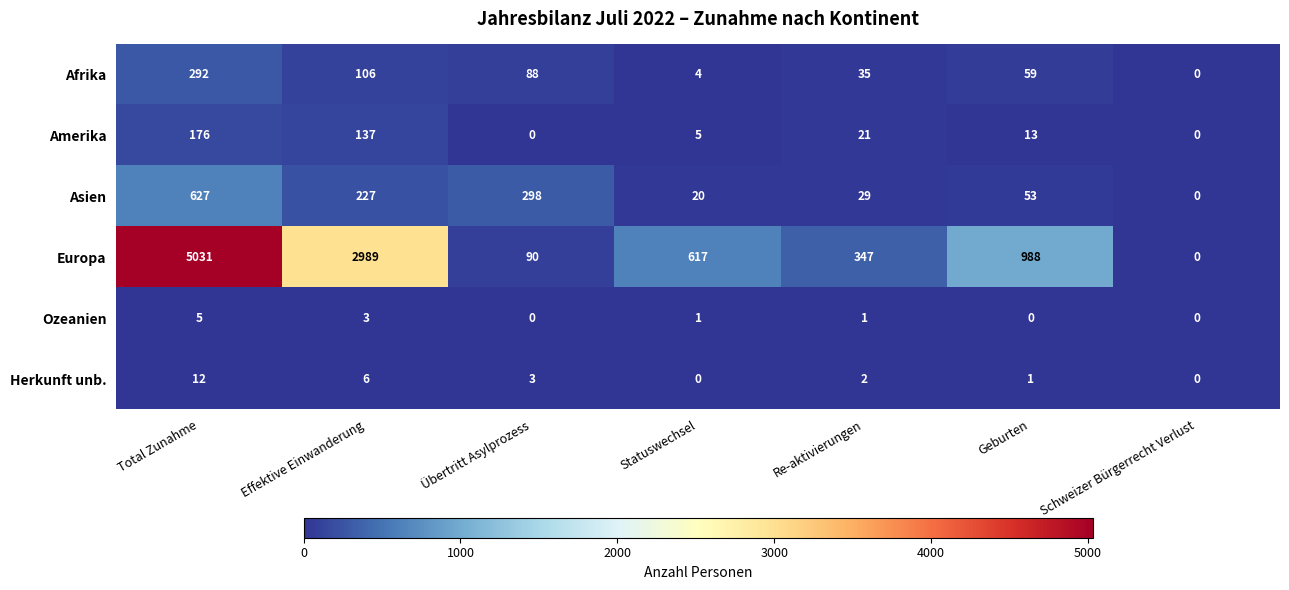

True or false: Asien has a value of 29 at Re-aktivierungen.

True